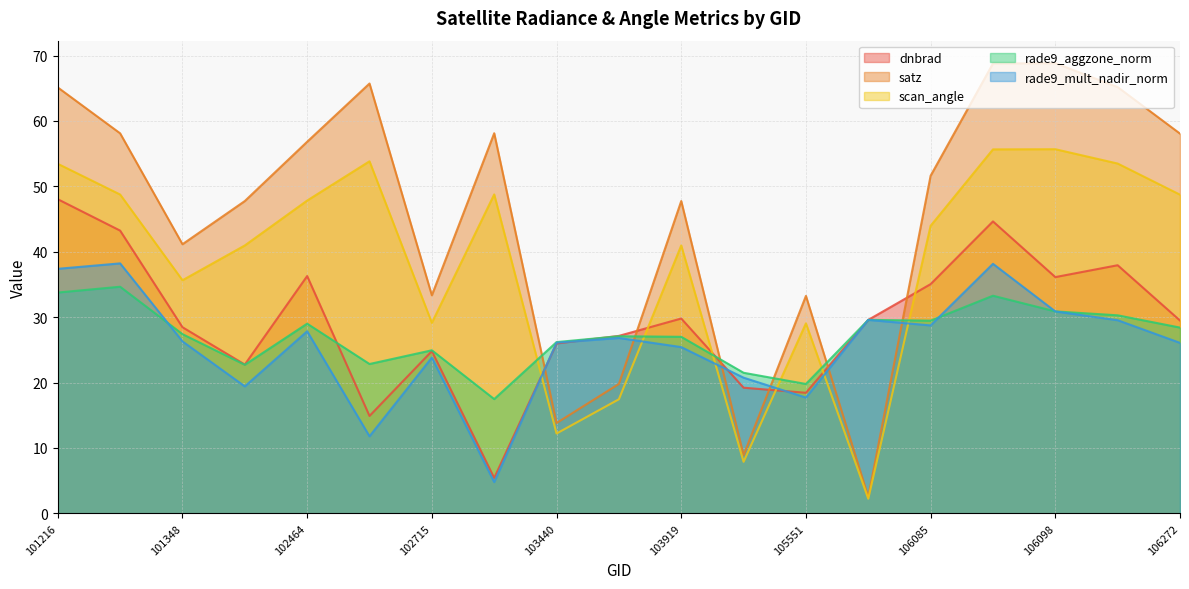

Reading left to right, extract all data points from this chart.

dnbrad: 48.0	43.2	28.5	22.8	36.3	14.9	24.8	5.4	26.0	27.1	29.8	19.2	18.4	29.6	35.0	44.6	36.1	37.9	29.5
satz: 65.1	58.1	41.2	47.8	56.8	65.7	33.3	58.1	13.8	19.8	47.8	8.9	33.2	2.5	51.6	68.8	68.8	65.2	58.1
scan_angle: 53.4	48.8	35.6	41.0	47.8	53.8	29.1	48.8	12.2	17.4	41.0	7.9	29.0	2.2	44.0	55.7	55.7	53.5	48.7
rade9_aggzone_norm: 33.8	34.6	27.4	22.7	29.0	22.8	24.9	17.5	26.2	27.1	27.0	21.5	19.8	29.6	29.5	33.3	30.9	30.3	28.4
rade9_mult_nadir_norm: 37.4	38.2	26.3	19.4	27.8	11.8	23.8	4.8	26.1	26.8	25.4	20.7	17.7	29.6	28.7	38.2	30.9	29.5	26.1